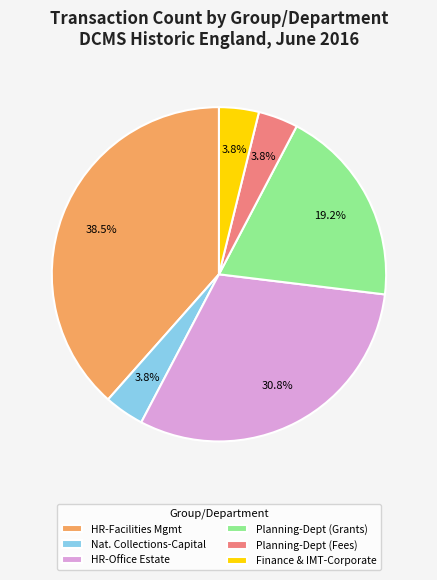

What is the largest slice in the pie chart?

HR-Facilities Mgmt